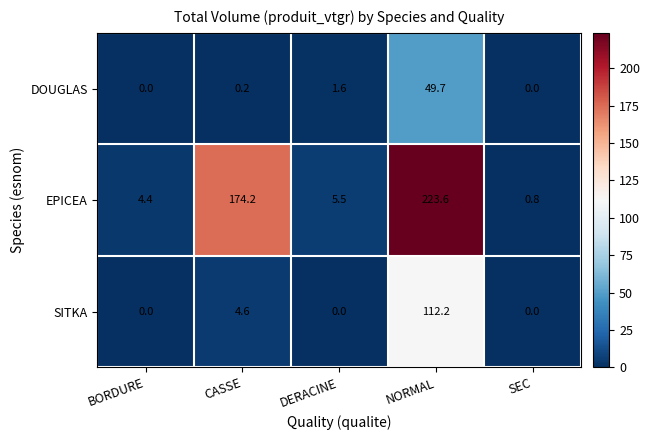

What is the difference between the second highest and second lowest values in the EPICEA series?

169.8